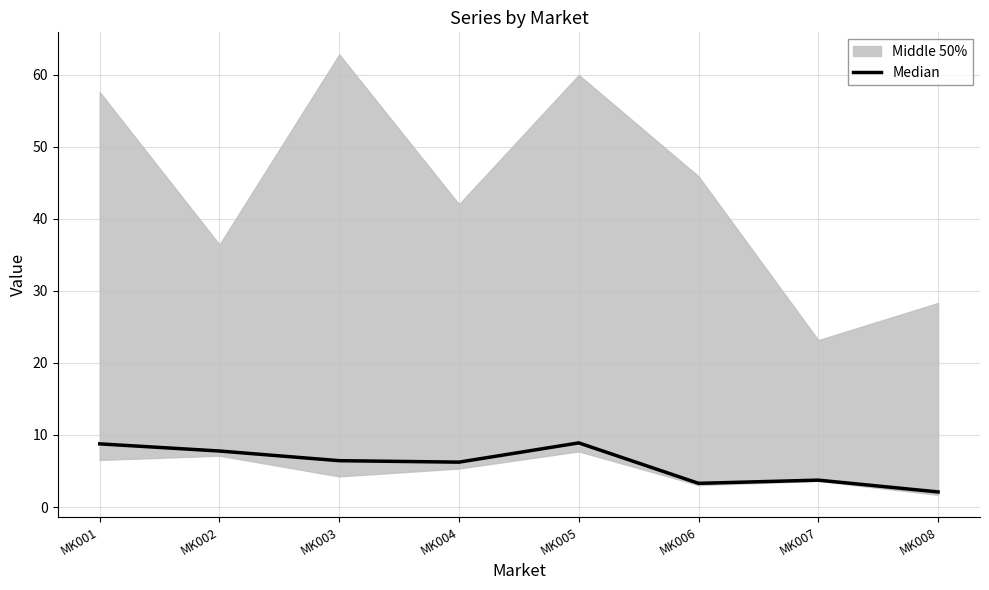

Approximately how many times larger is the value at MK001 compared to MK003?

1.4